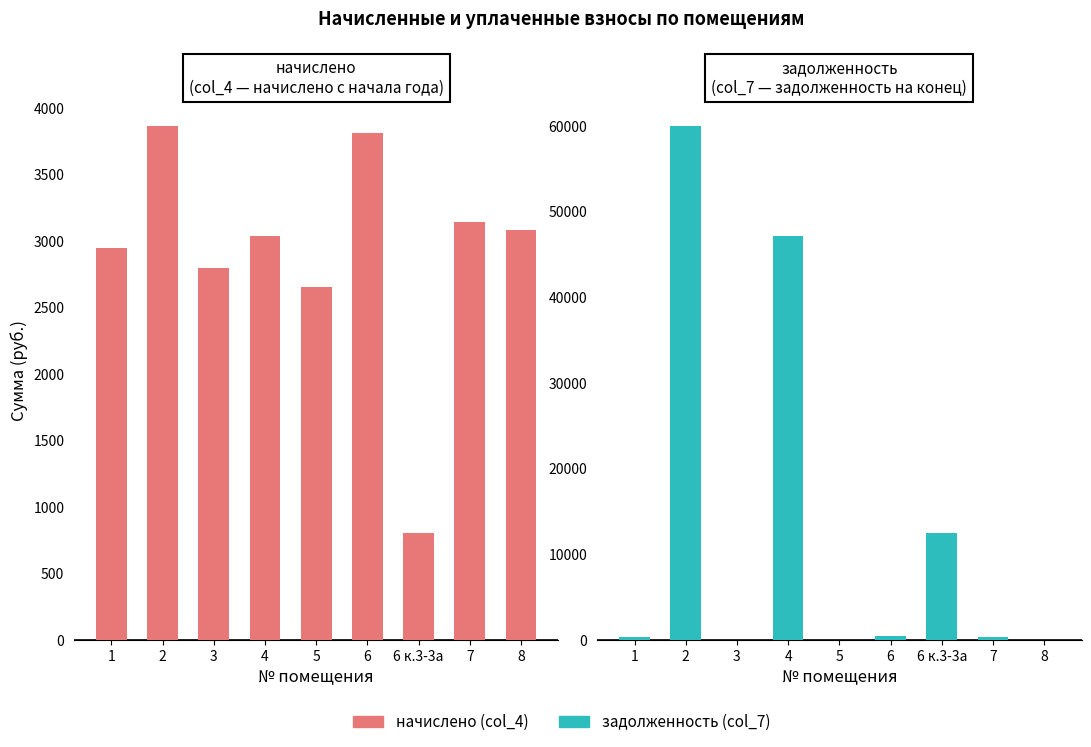

Rank the series at 2 from highest to lowest value.

задолженность (col_7), начислено (col_4)